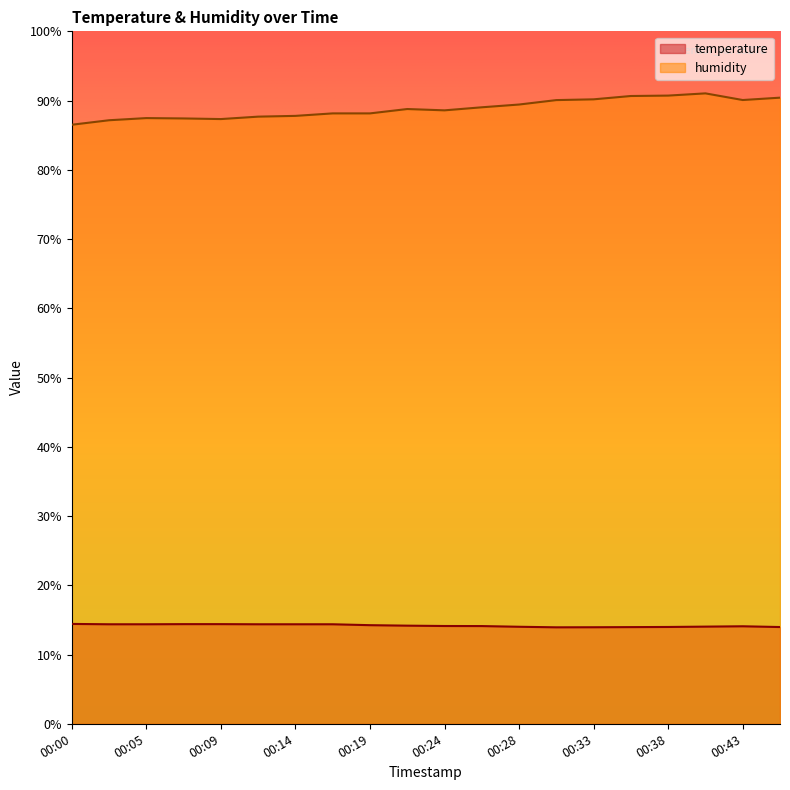

What is the value of the humidity point at the 4th from the left?

87.4